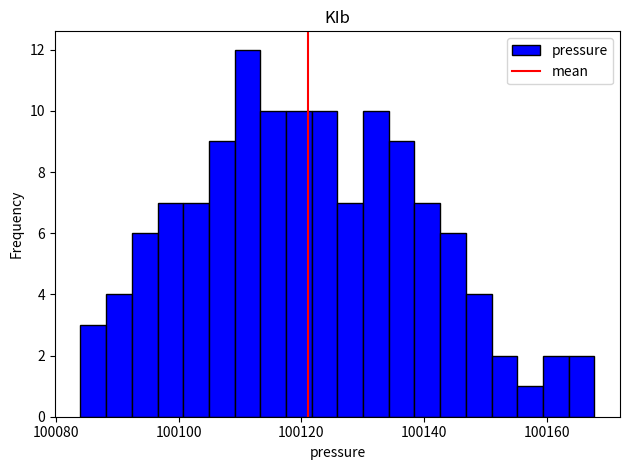

Read against the x-axis, roughly where is the centre of the tallest bar?

100112